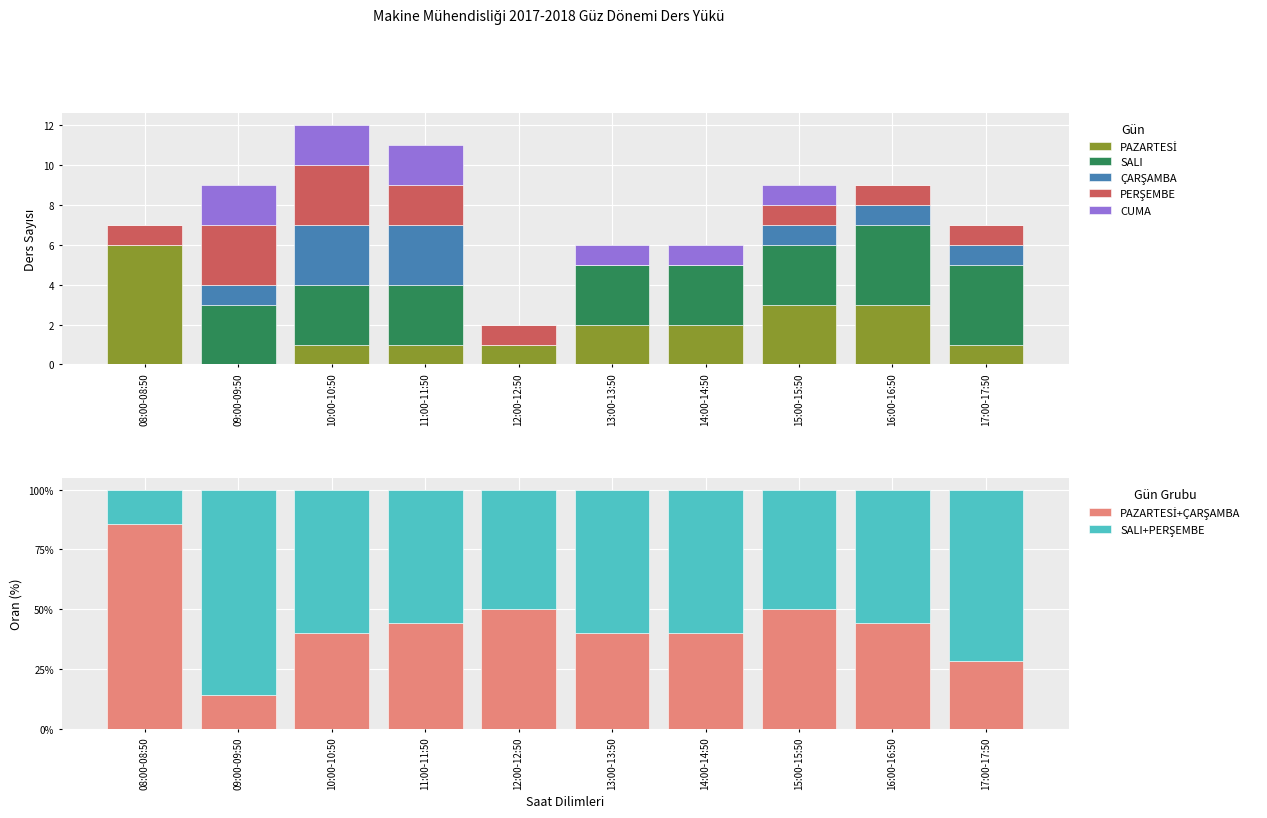

Which has a higher value, 12:00-12:50 or 11:00-11:50?

12:00-12:50